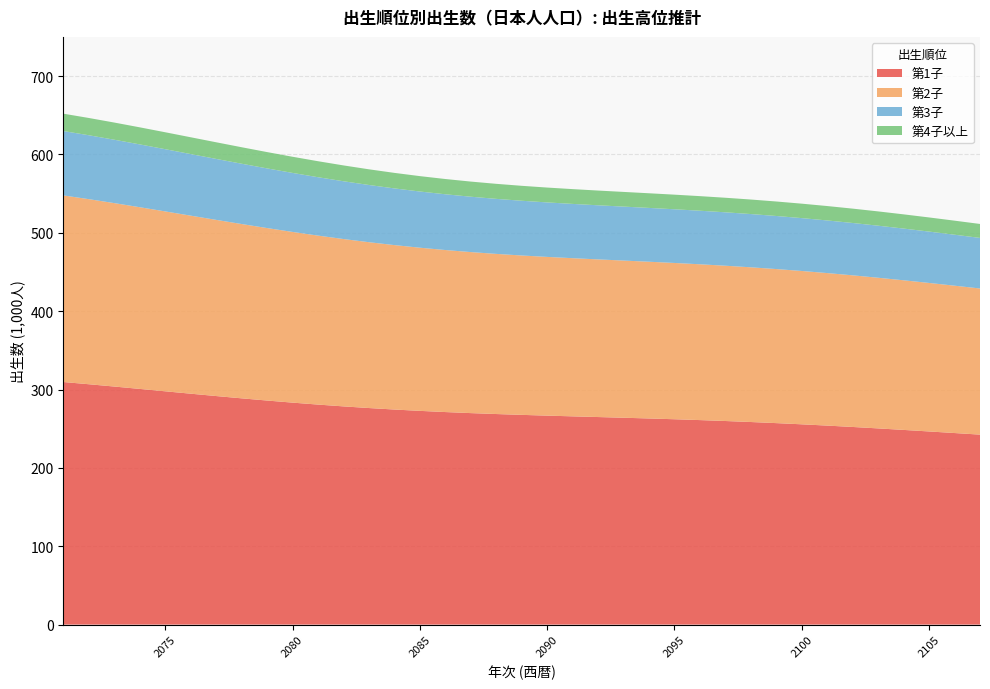

Reading right to left, what are all the values shown in this chart?

第1子: 242.4	244.4	246.5	248.4	250.4	252.2	253.9	255.6	257.1	258.5	259.8	261.0	262.0	263.0	264.0	264.9	265.7	266.7	267.6	268.7	269.9	271.2	272.7	274.4	276.4	278.5	280.8	283.3	285.9	288.7	291.7	294.7	297.7	300.8	303.8	306.7	309.6
第2子: 186.5	188.0	189.5	190.9	192.3	193.5	194.7	195.7	196.6	197.4	198.2	198.8	199.4	200.0	200.6	201.2	201.8	202.6	203.4	204.4	205.5	206.8	208.2	209.9	211.6	213.6	215.7	217.8	220.1	222.5	224.8	227.2	229.6	231.9	234.1	236.2	238.1
第3子: 64.5	65.1	65.5	66.0	66.4	66.8	67.2	67.5	67.7	68.0	68.2	68.3	68.5	68.7	68.9	69.0	69.3	69.5	69.8	70.2	70.7	71.2	71.7	72.3	73.0	73.7	74.5	75.3	76.1	77.0	77.8	78.6	79.4	80.2	80.9	81.6	82.2
第4子以上: 17.8	17.9	18.0	18.1	18.2	18.3	18.4	18.4	18.5	18.5	18.6	18.6	18.6	18.7	18.7	18.8	18.9	19.0	19.1	19.2	19.3	19.5	19.6	19.8	20.0	20.2	20.4	20.6	20.8	21.0	21.2	21.4	21.6	21.8	21.9	22.0	22.2